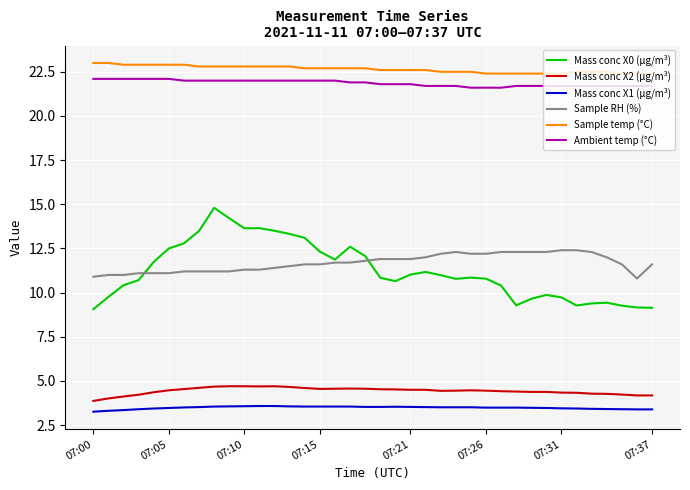

What is the difference between the maximum and minimum values in the Mass conc X1 (μg/m³) series?

0.3